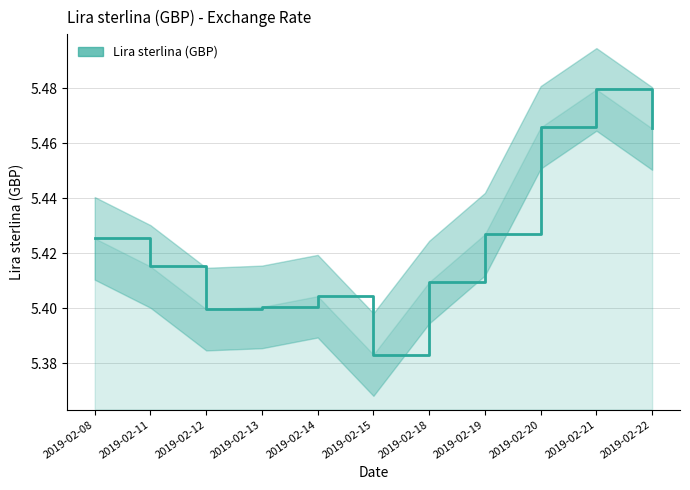

List the labels in order of value, smallest first.

2019-02-15, 2019-02-12, 2019-02-13, 2019-02-14, 2019-02-18, 2019-02-11, 2019-02-08, 2019-02-19, 2019-02-22, 2019-02-20, 2019-02-21